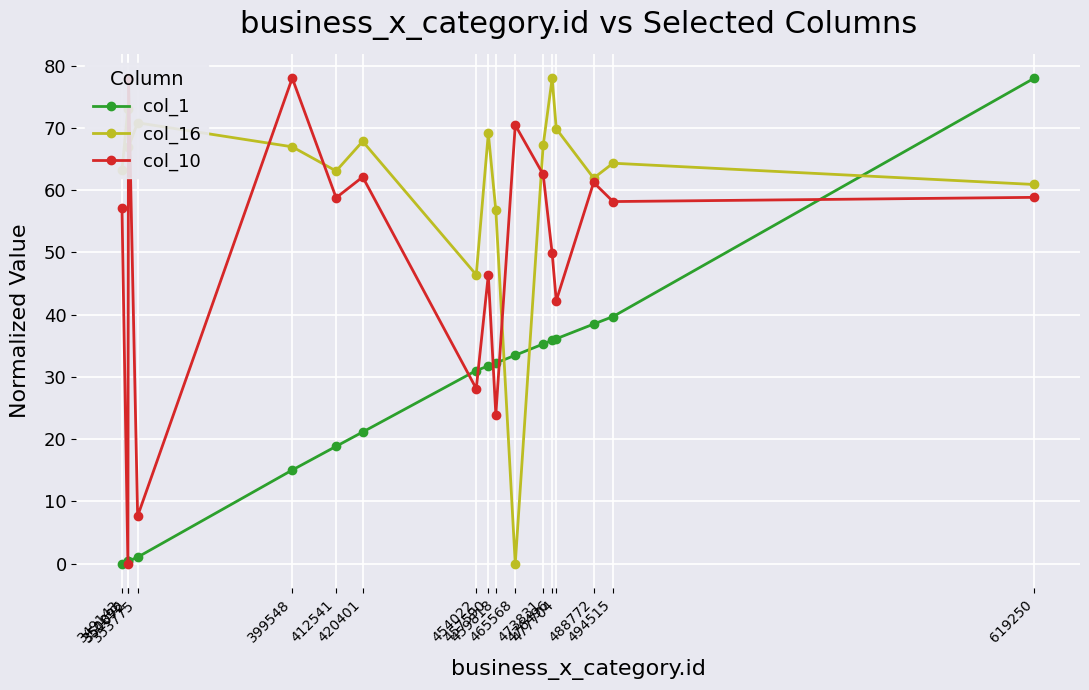

At which label is col_1 closest to 39?

488772